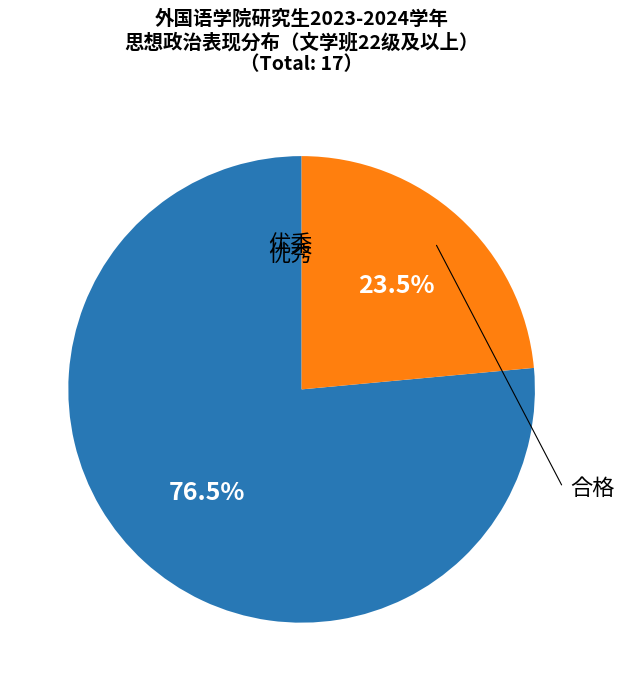

Is there a majority slice in this chart?

Yes